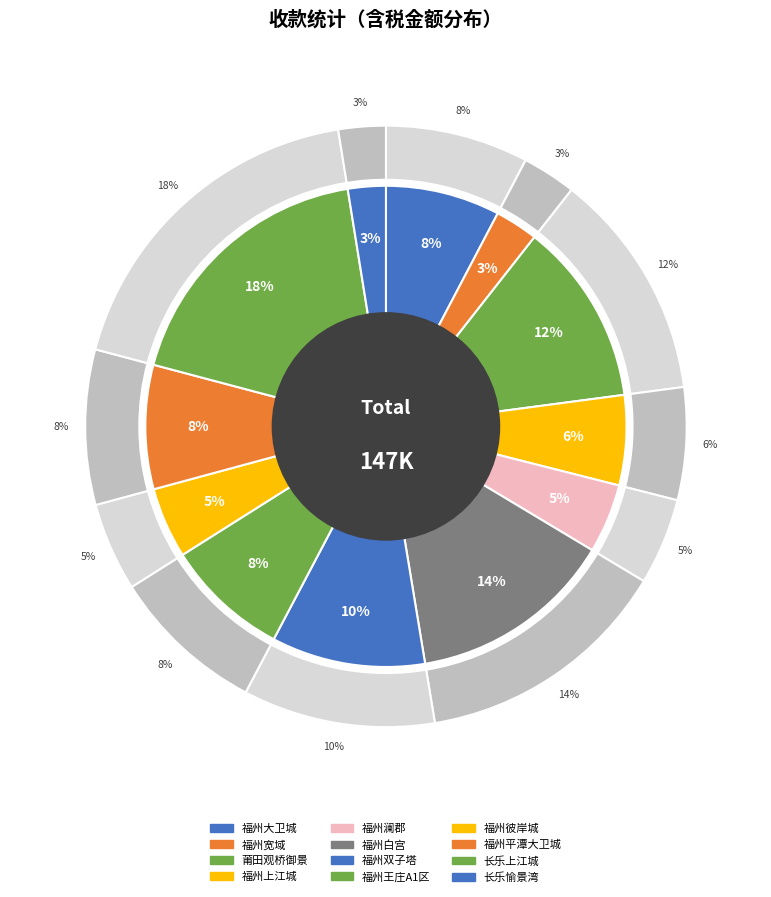

What is the change in value from 福州澜郡 to 福州双子塔?

+8372.0